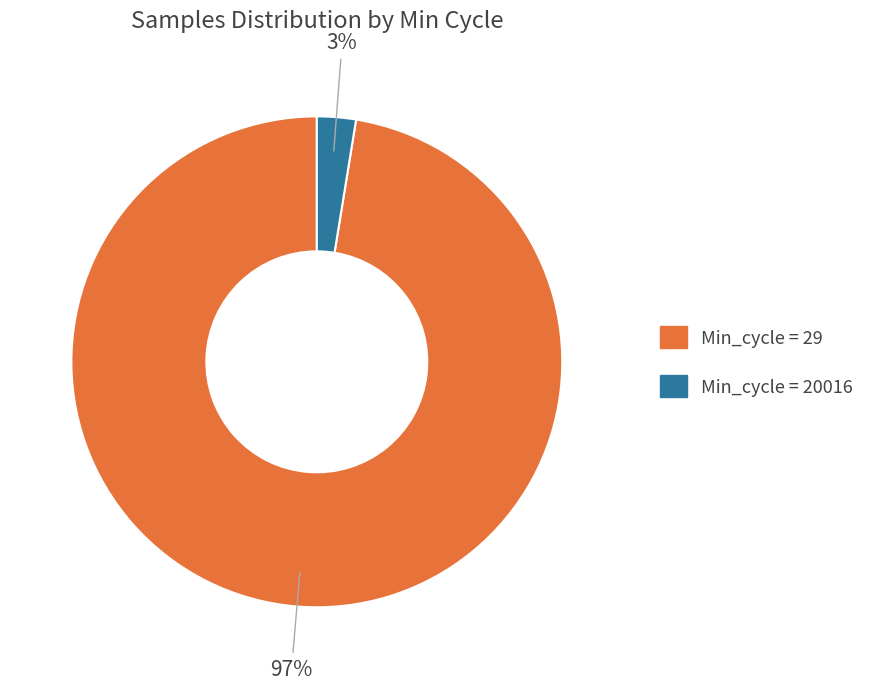

How many segments does this pie chart have?

2